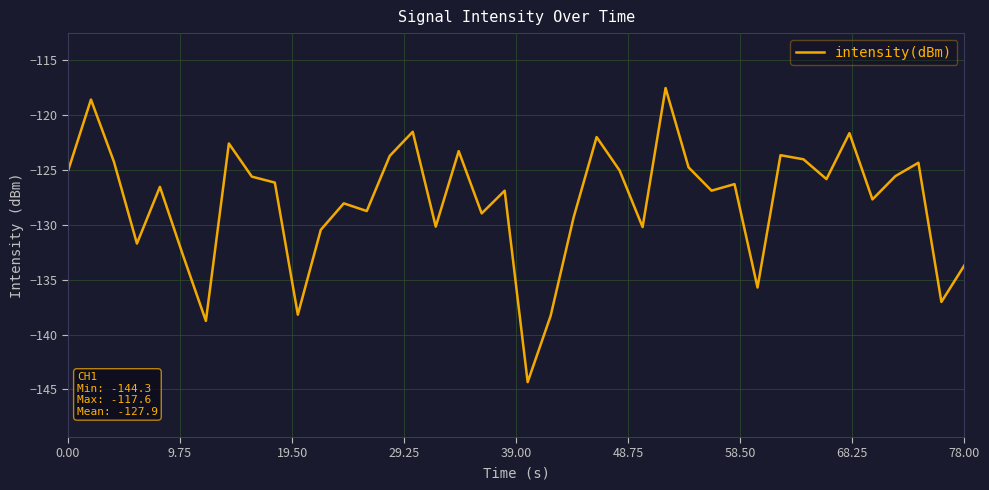

What is the minimum value shown in the chart?

-144.3